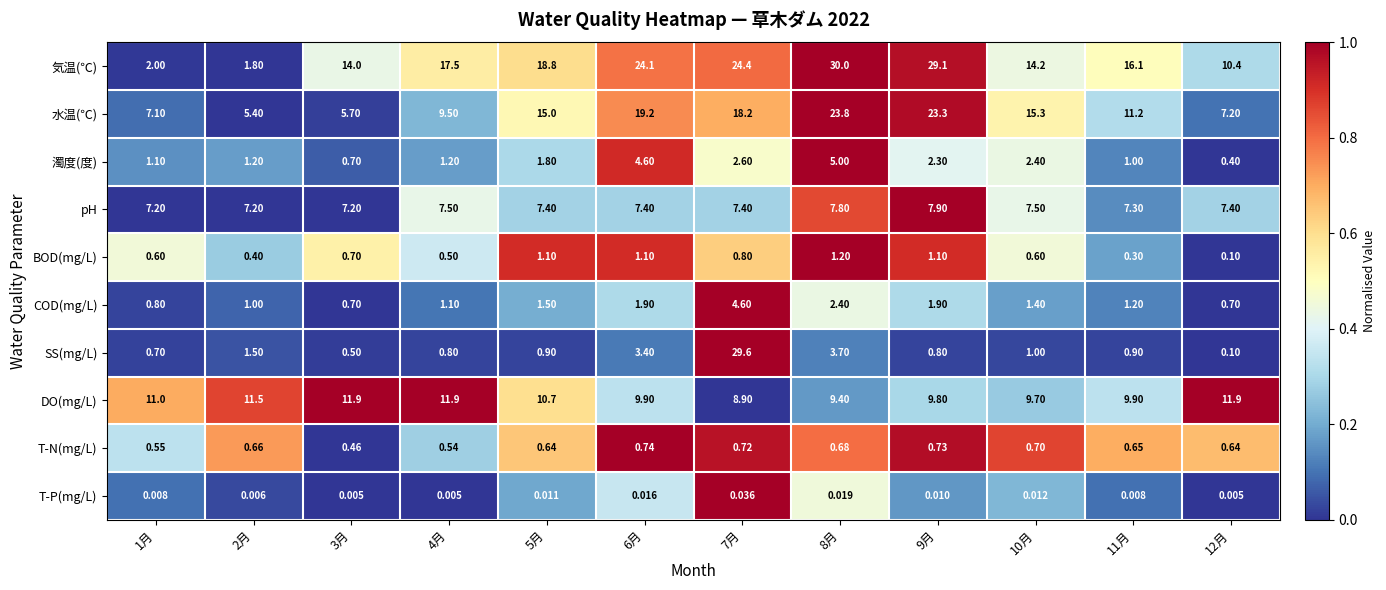

Which series has the largest range (max minus min)?

SS(mg/L)